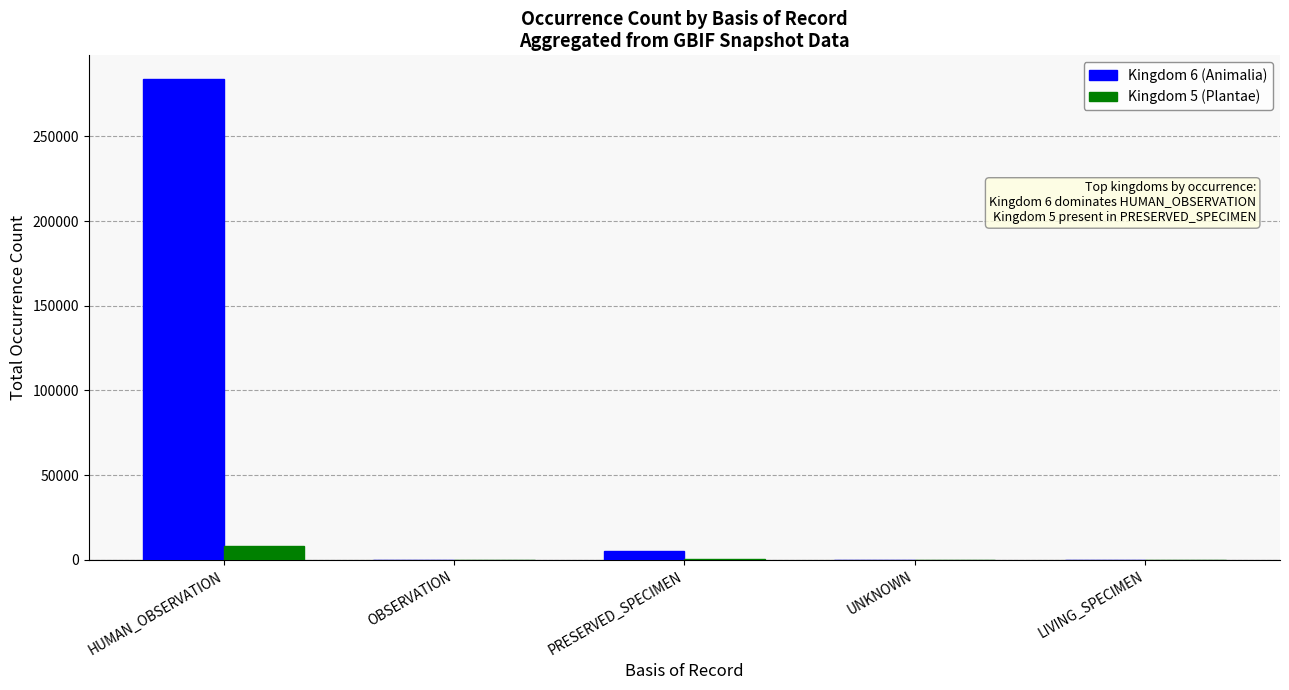

At which category is the sum across all series the highest?

HUMAN_OBSERVATION